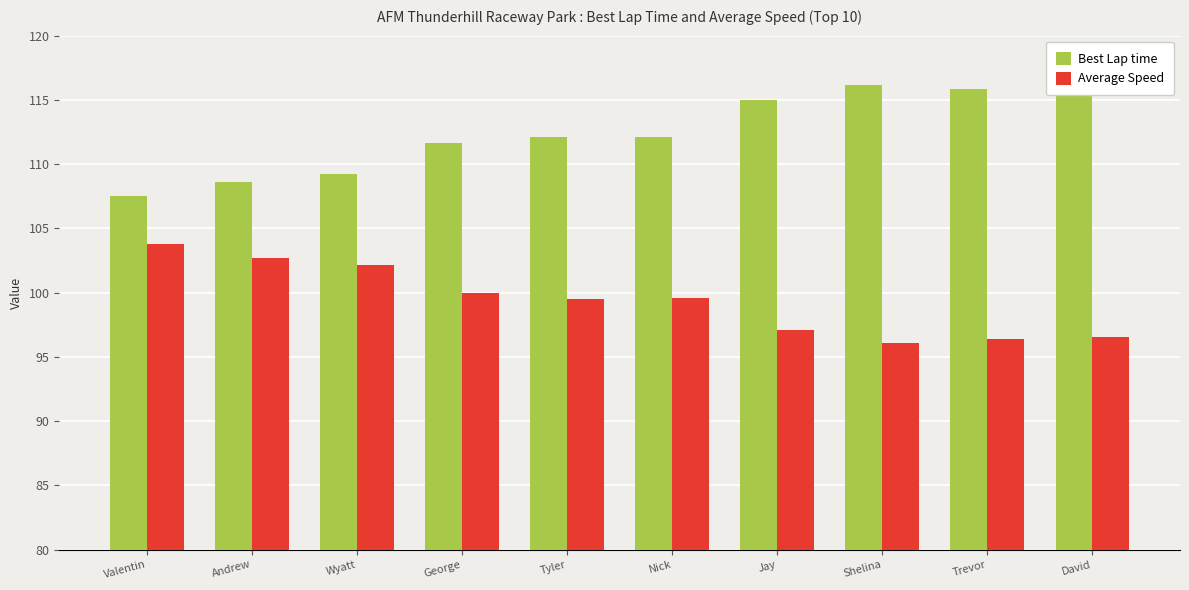

Rank the series at Tyler from lowest to highest value.

Average Speed, Best Lap time